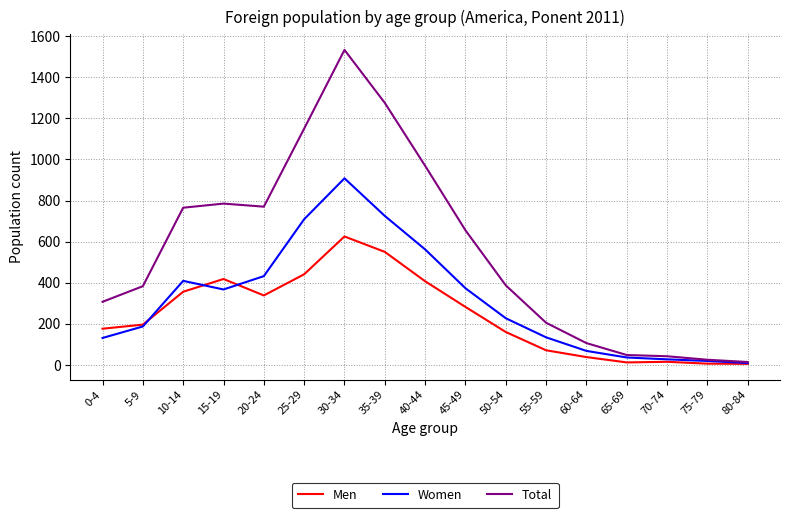

Is the value of Women at 40-44 greater than the value of Total at 35-39?

No